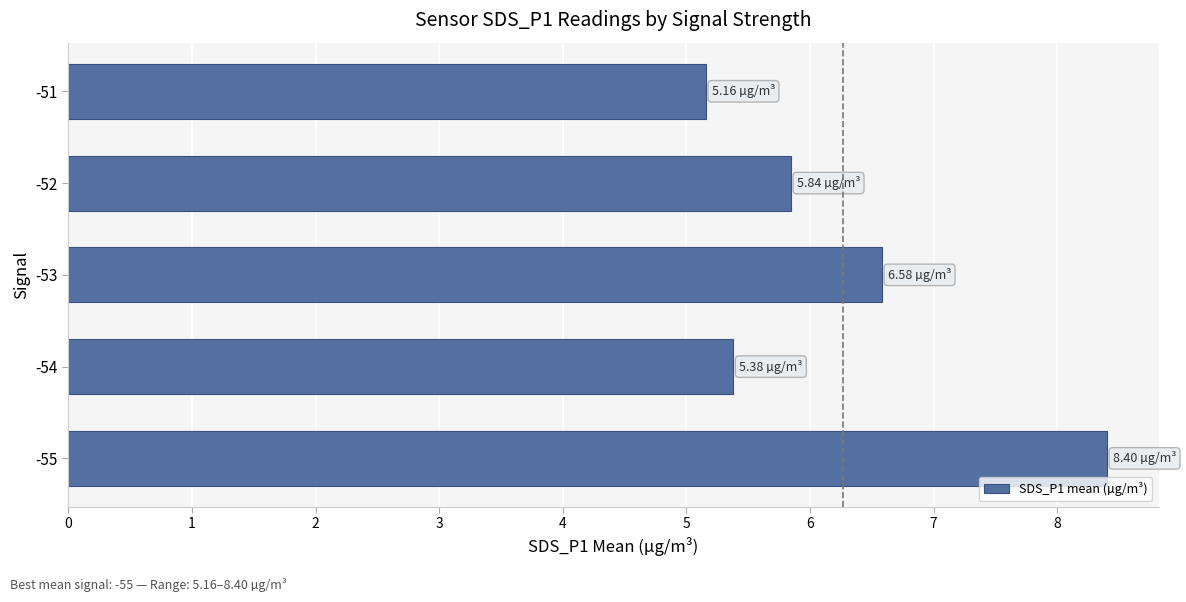

Which has a higher value, -53 or -55?

-55